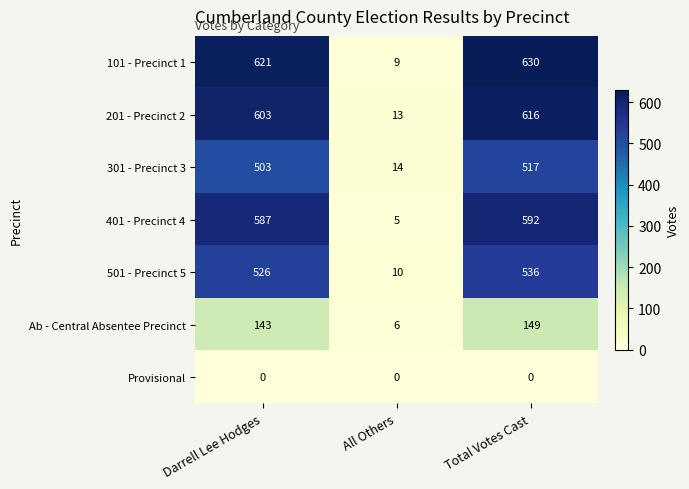

True or false: 101 - Precinct 1 has a value of 9 at All Others.

True